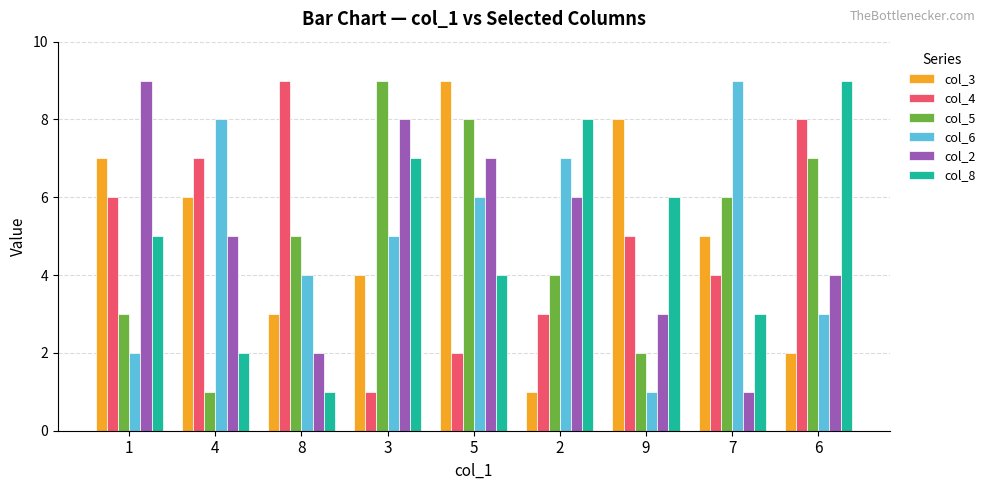

The col_8 series shows 11 at 9. True or false?

False